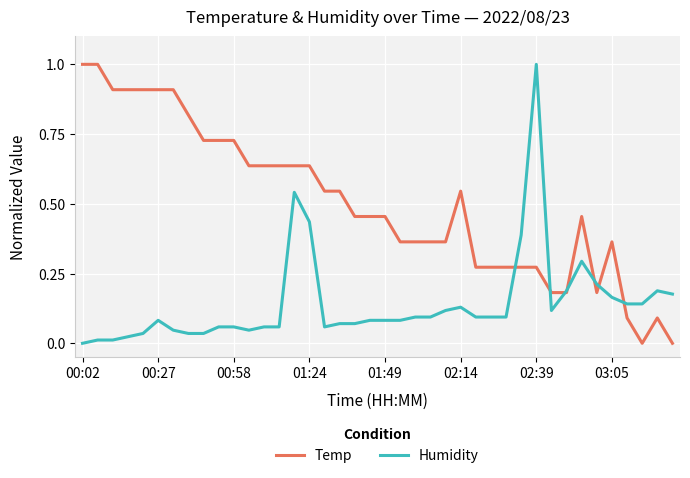

What is the difference between the maximum and second lowest values in the Humidity series?

1.0